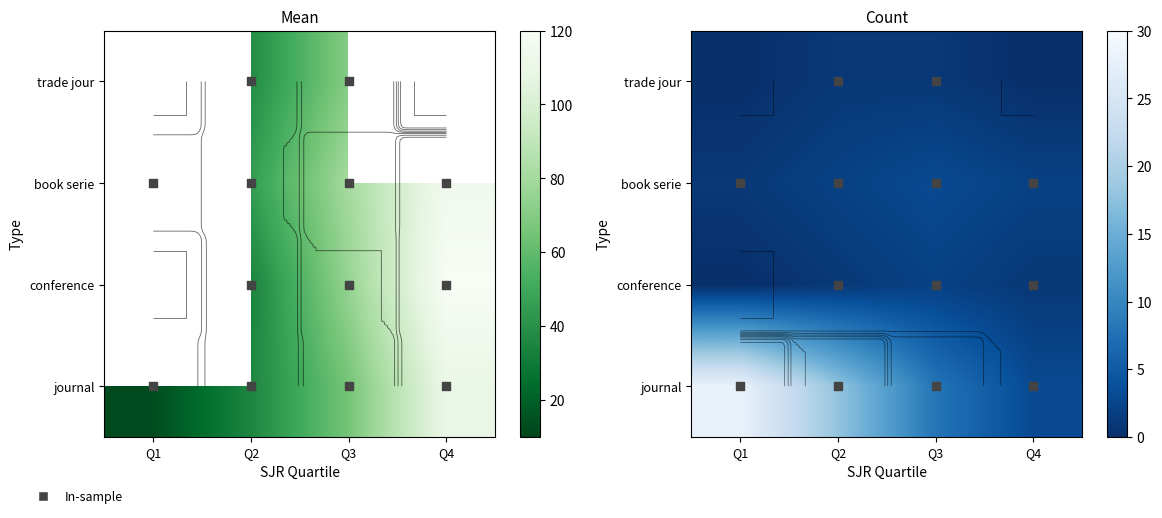

Rank the series by their maximum value, from lowest to highest.

trade jour, conference, book serie, journal